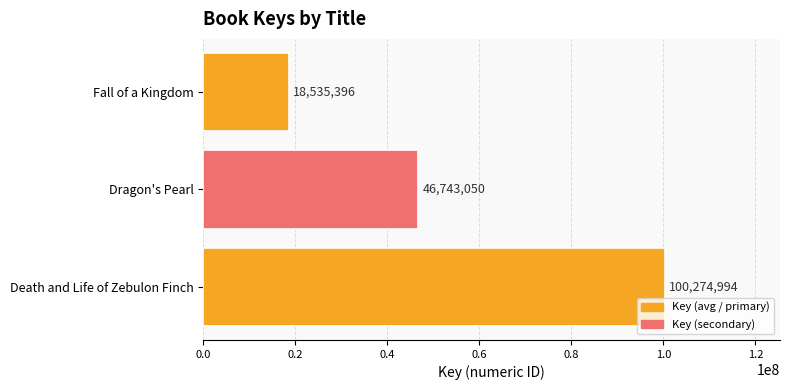

How many data points are less than 46743050?

1